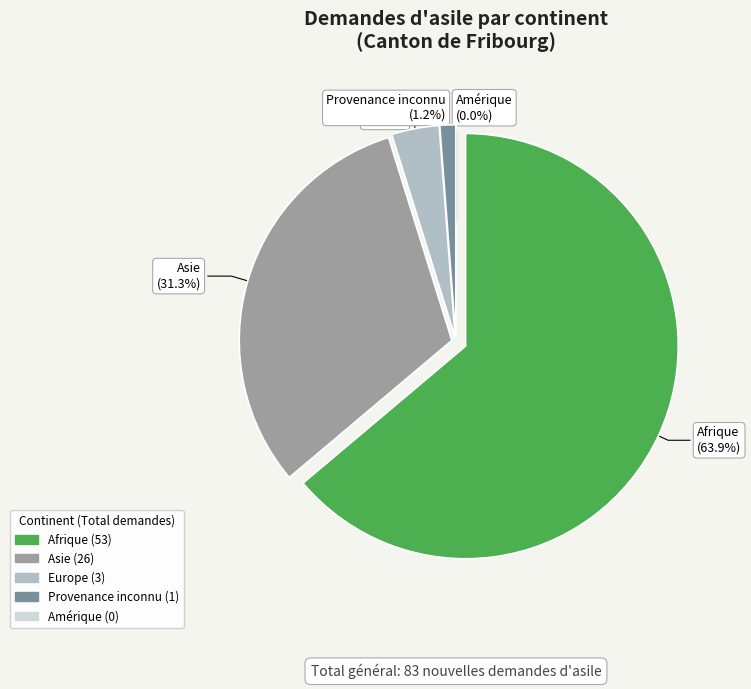

Is it true that Amérique is 0% of the pie?

True